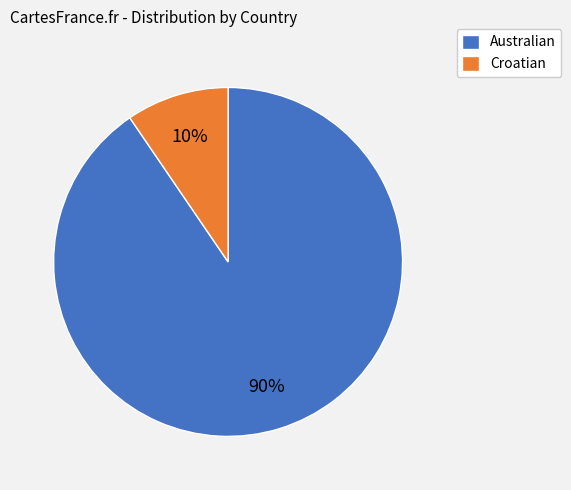

What is the majority slice?

Australian